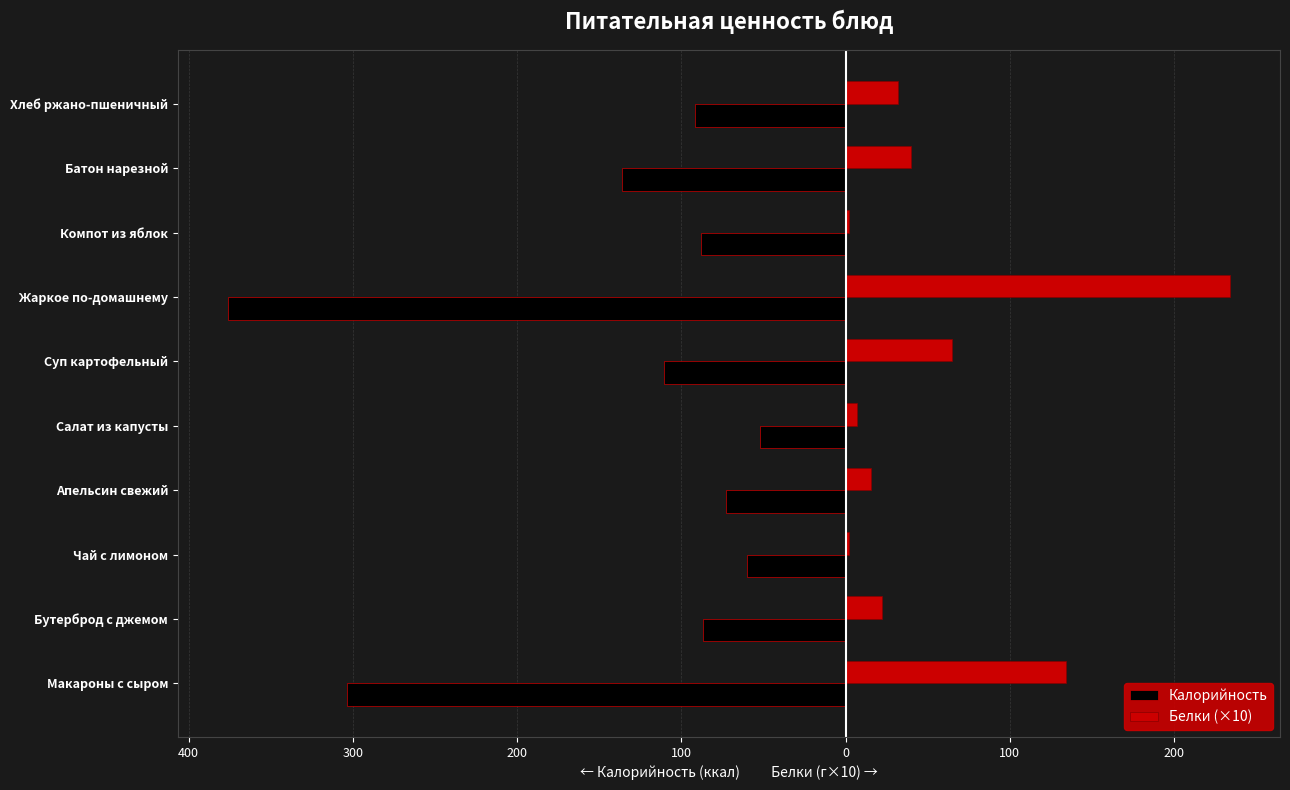

Which series has the largest range (max minus min)?

Калорийность